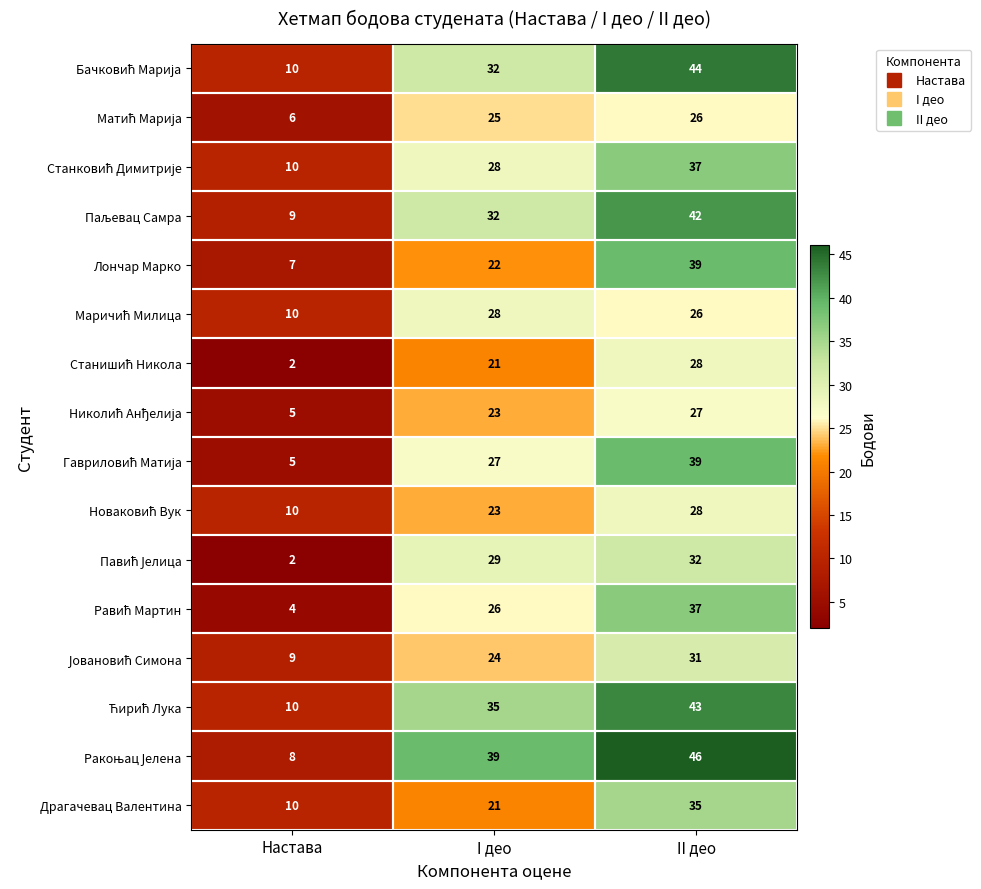

What is the sum of all Драгачевац Валентина values?

66